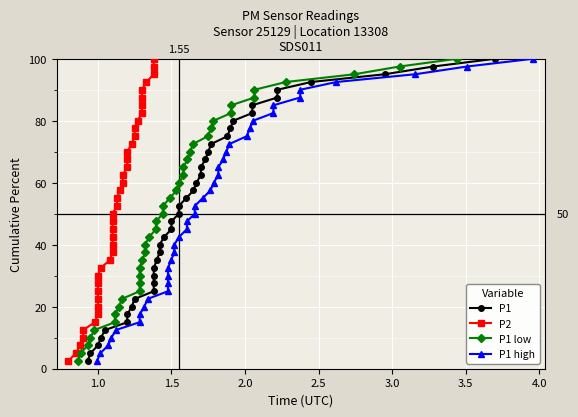

True or false: P1 high has more than 2 interior local peaks.

False